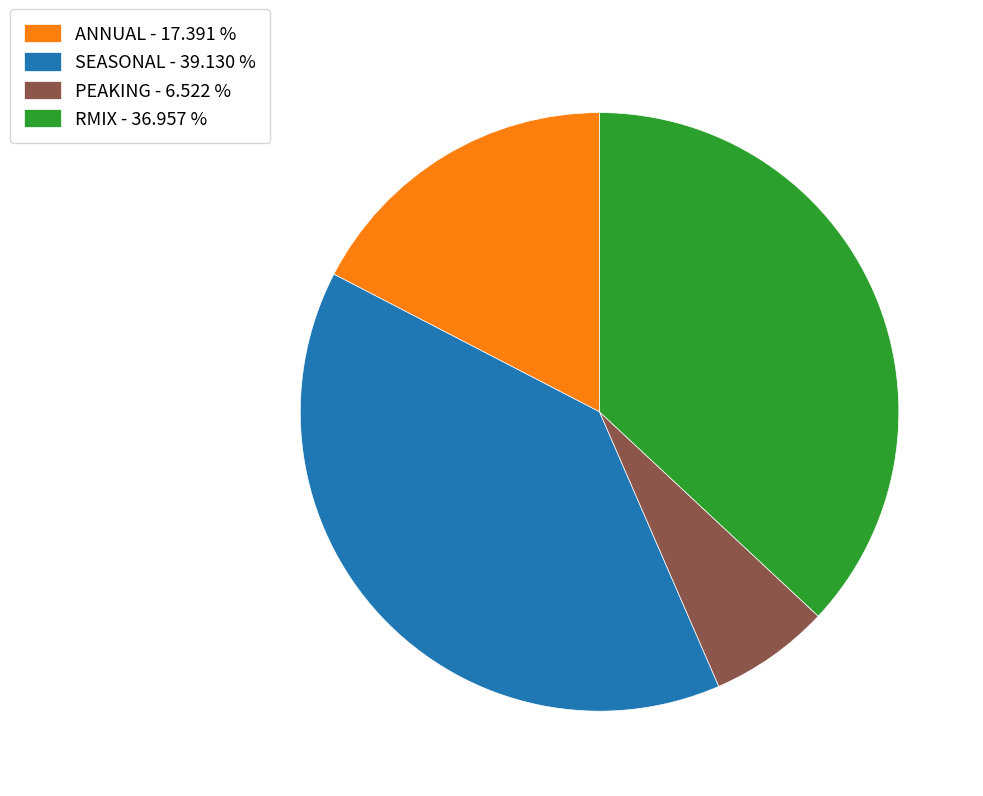

Which slice is the smallest?

PEAKING